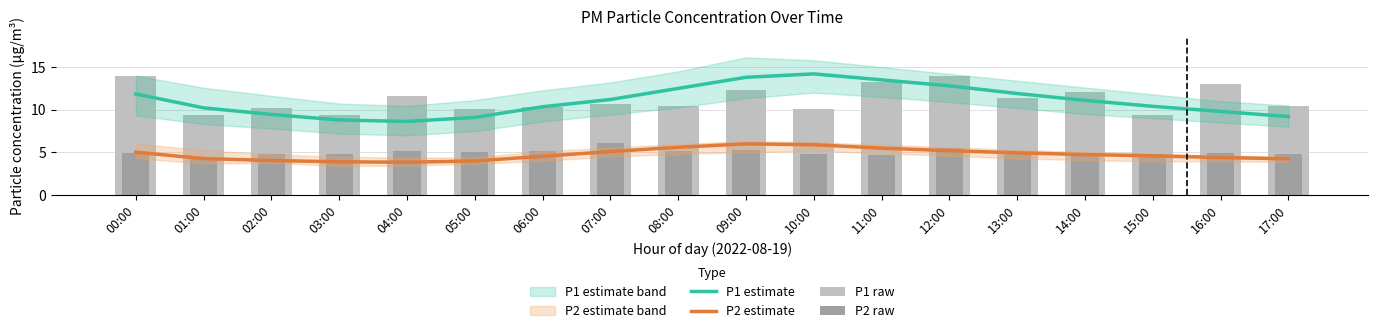

Is it true that P2 estimate equals 3.0 at 14:00?

False